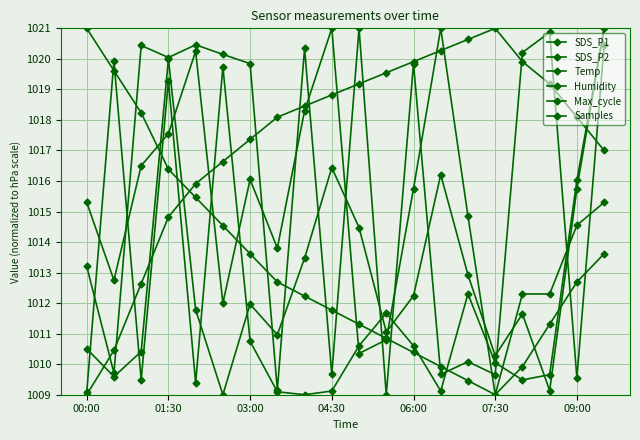

How many values in the Humidity series exceed 1018?

12